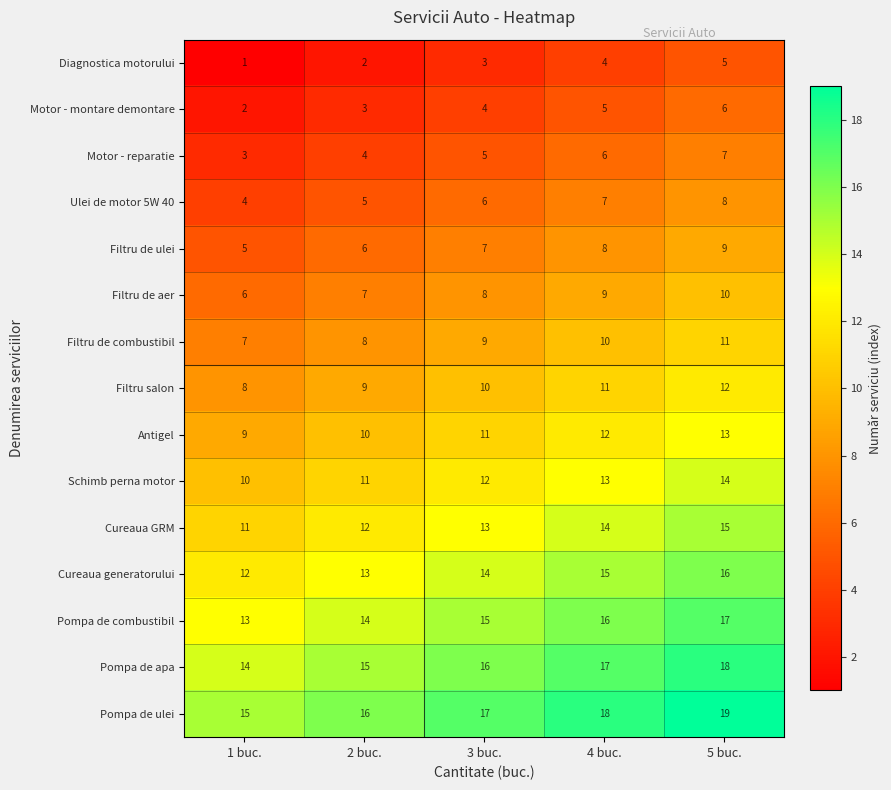

At how many categories does at least one series exceed 11?

5